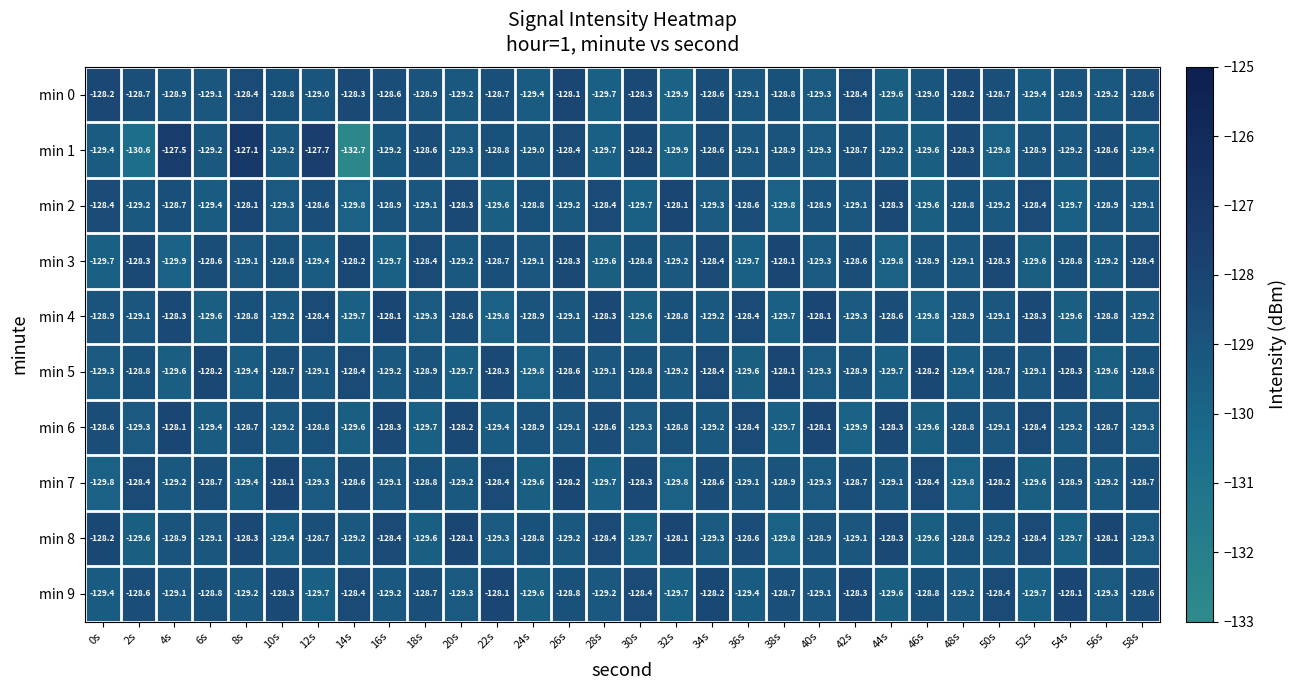

What is the difference between the second highest and second lowest values in the min 7 series?

1.6